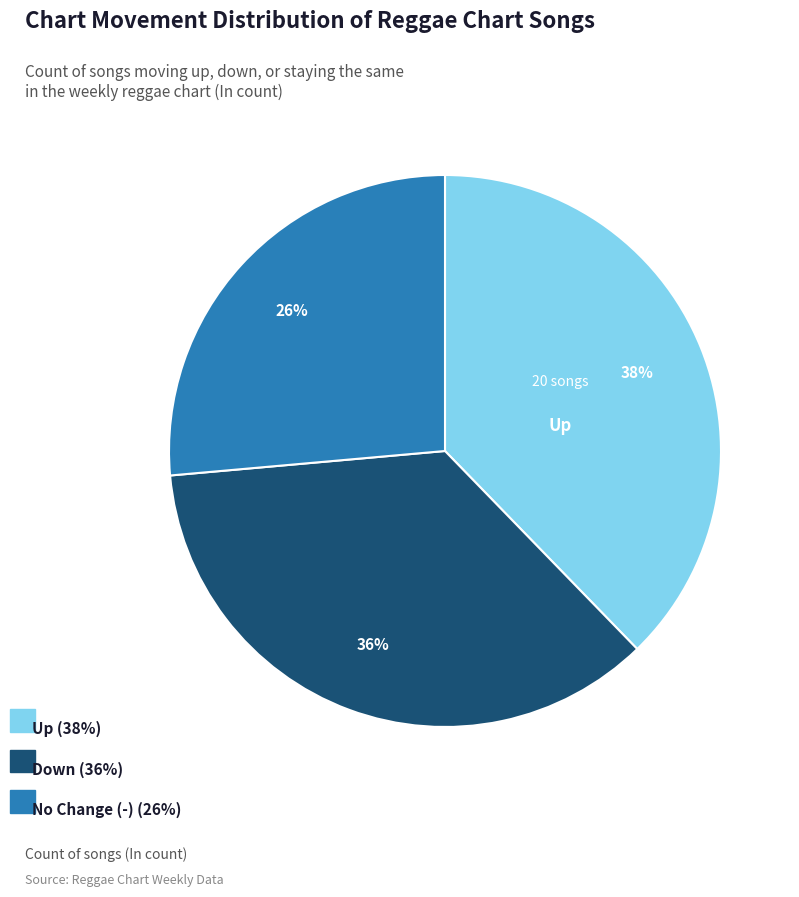

Does any single category account for the majority?

No